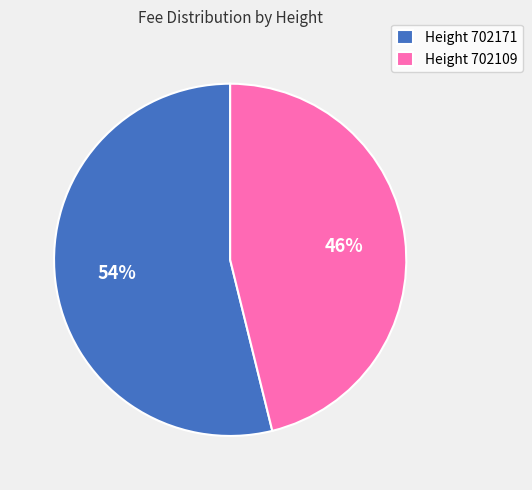

Is it true that Height 702109 is 55% of the pie?

False